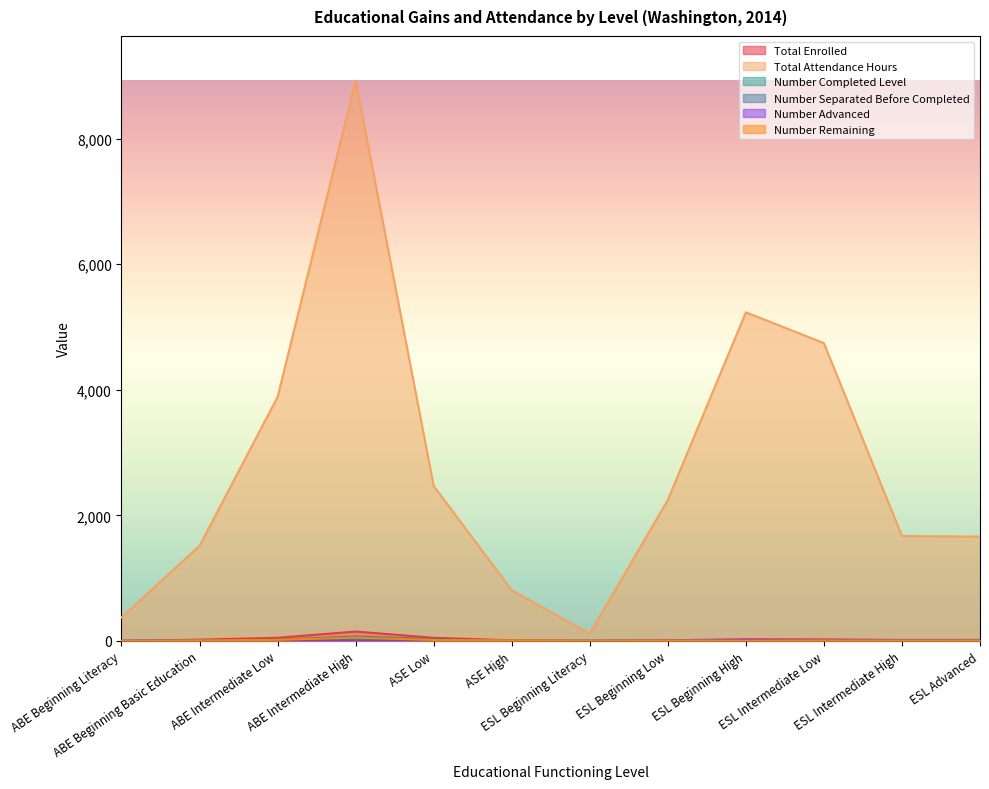

How many values in Number Separated Before Completed are above zero?

10